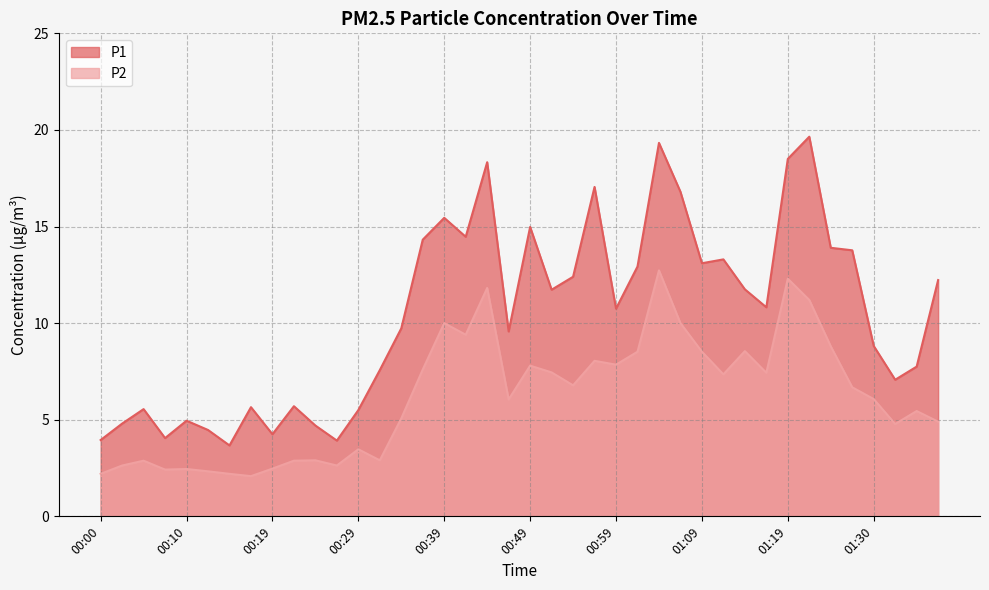

Does the chart have visible grid lines?

Yes